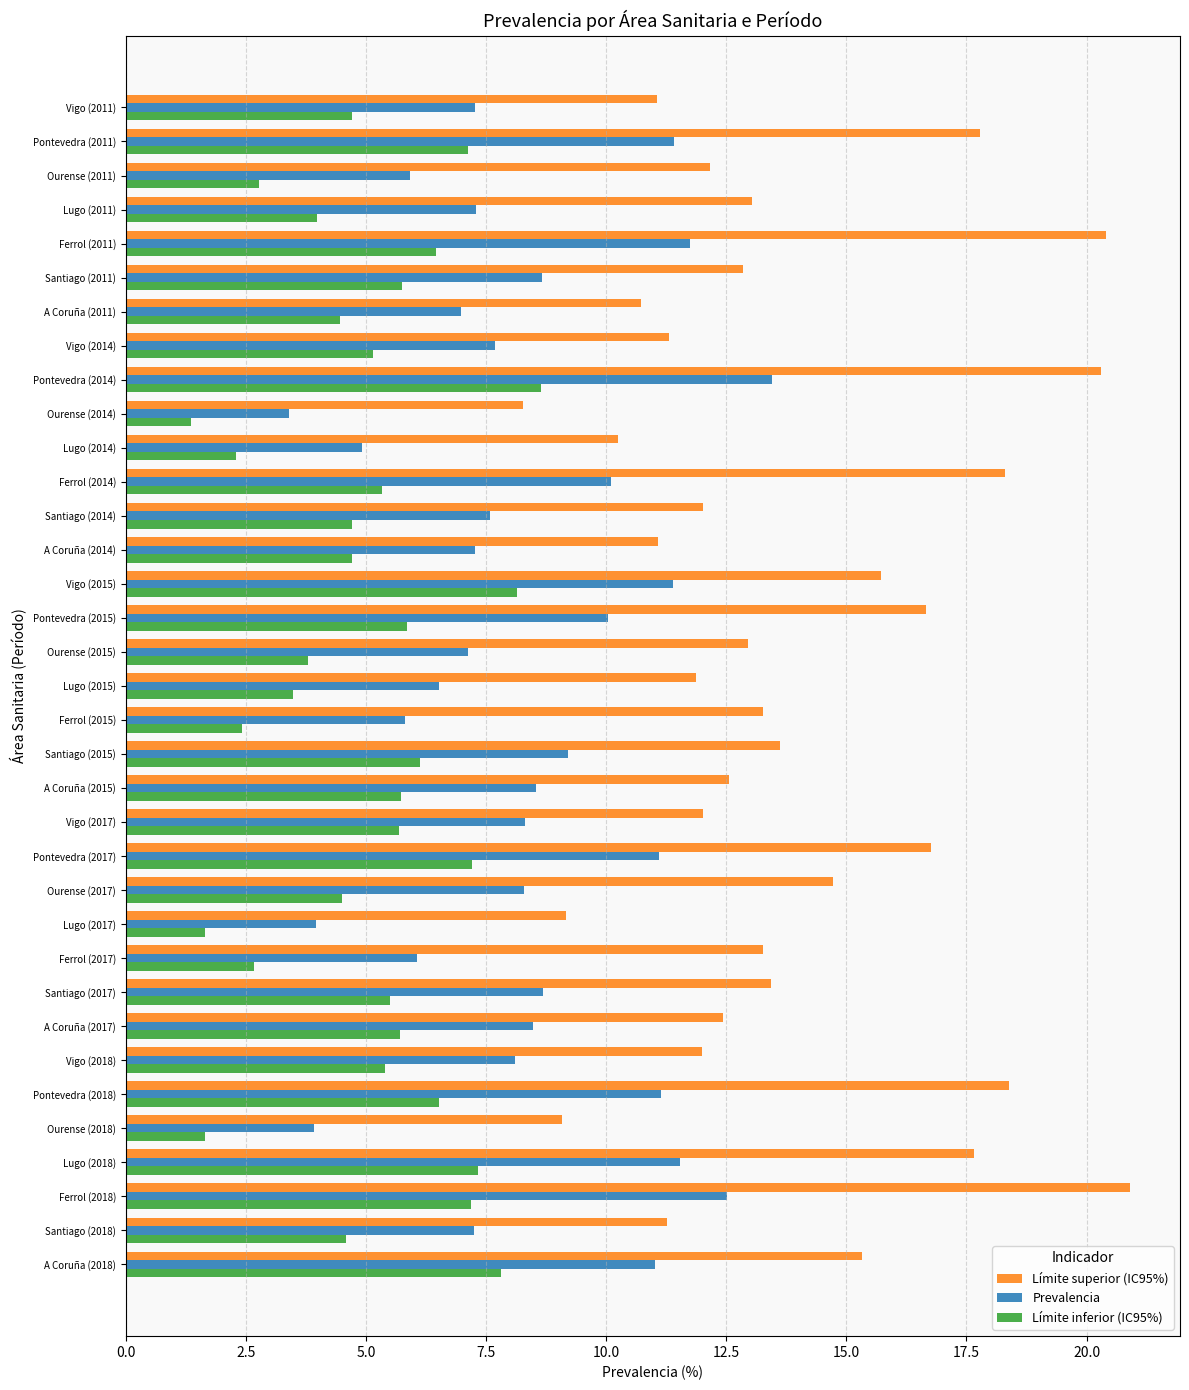

At which label does Límite superior (IC95%) reach its peak?

Ferrol (2018)